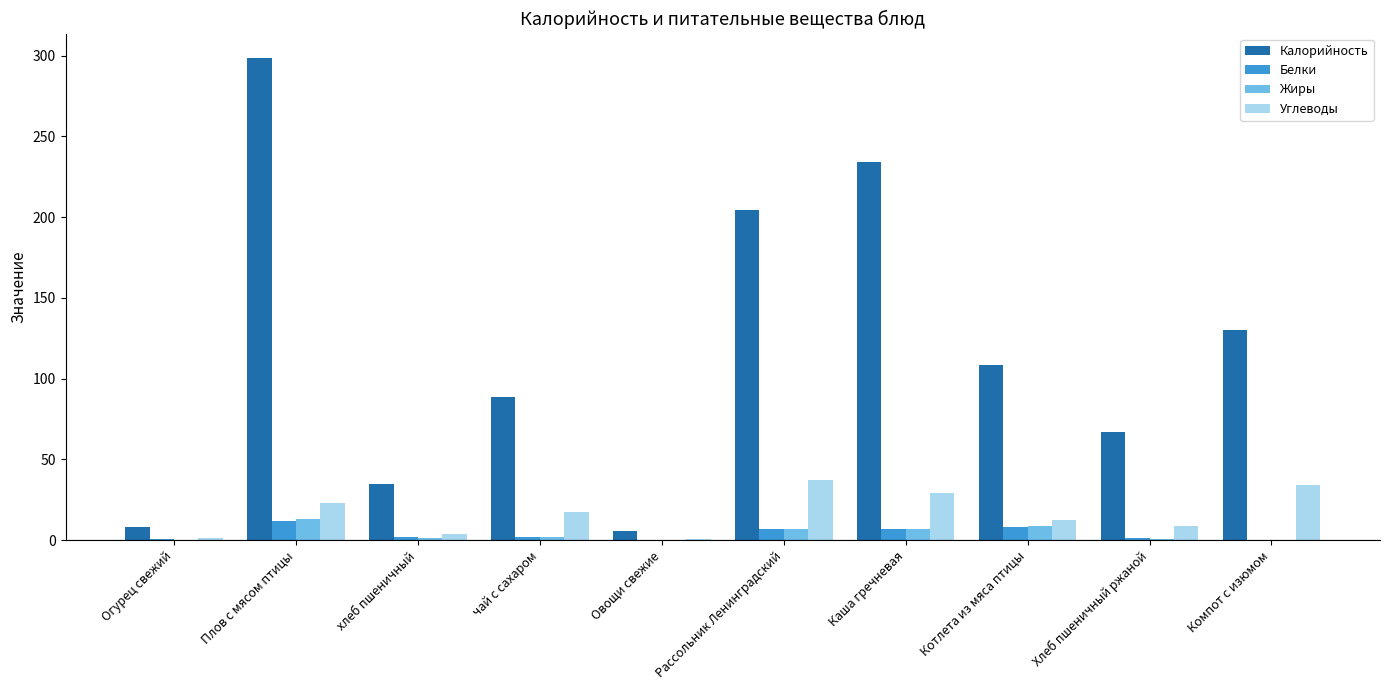

What is the highest value of the Белки series?

11.6